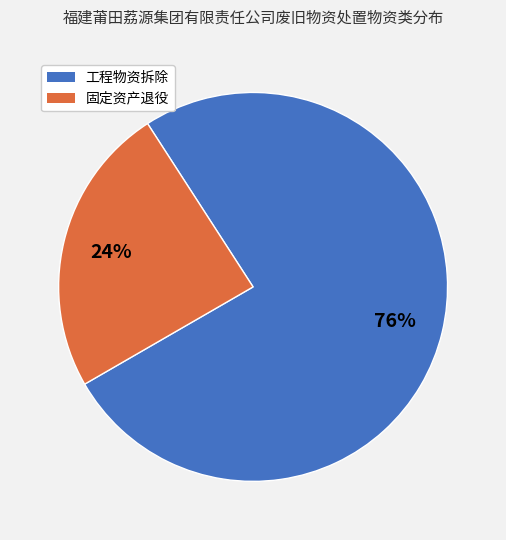

Which category has the biggest portion of the pie?

工程物资拆除